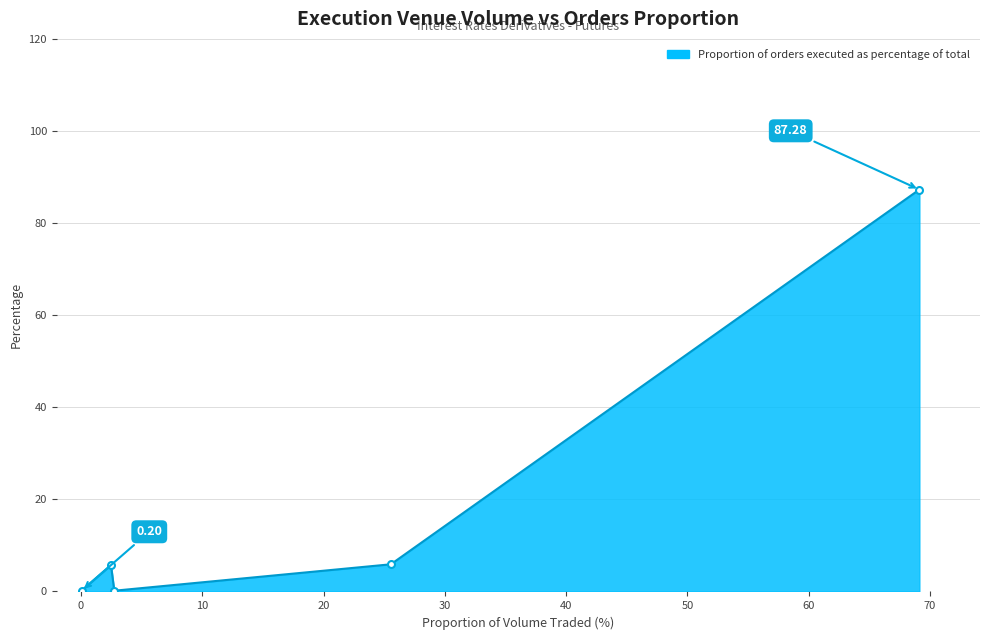

How many points are higher than both their immediate neighbors (excluding endpoints)?

1